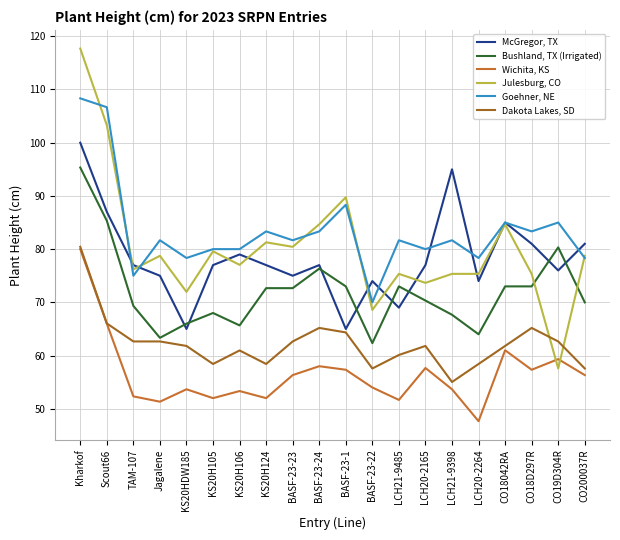

At which label does Bushland, TX (Irrigated) first exceed 72?

Kharkof